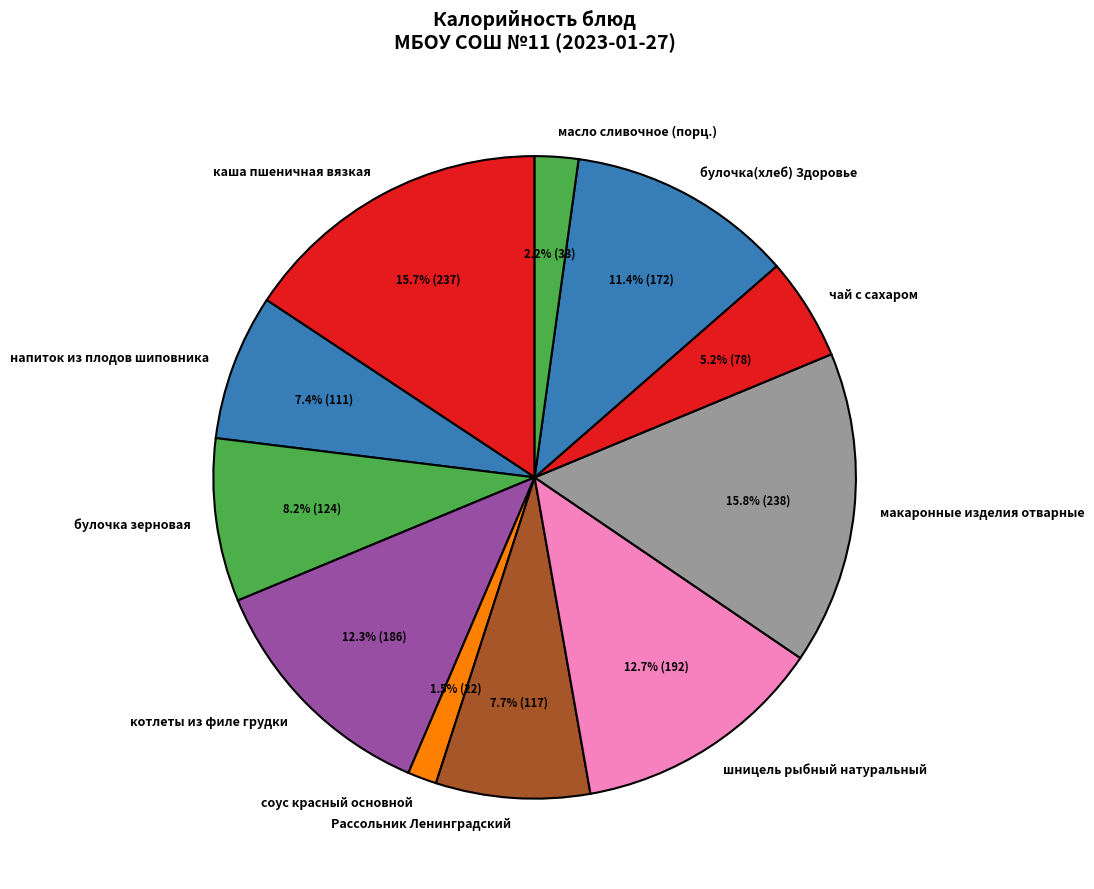

To the nearest percent, what portion does котлеты из филе грудки represent?

12%